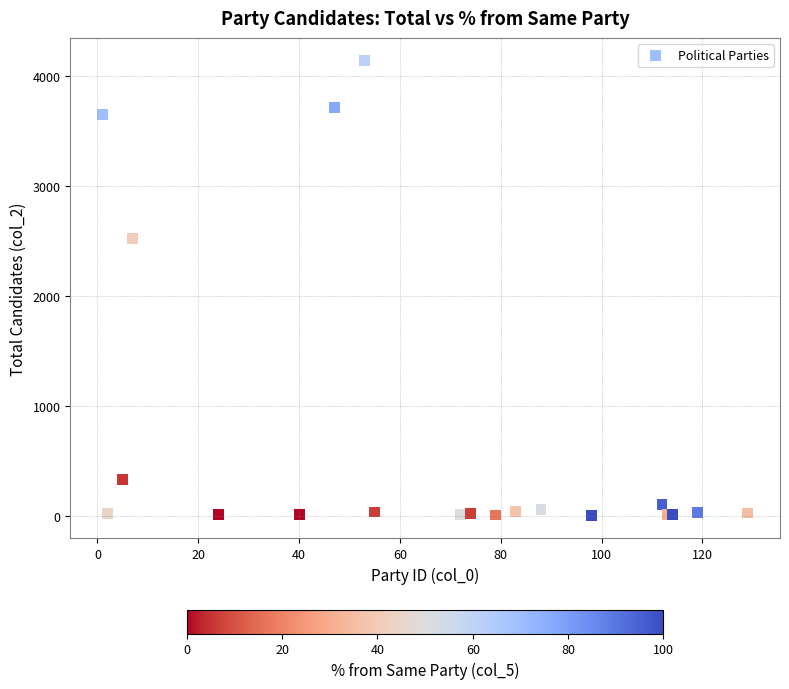

What Y value in the scatter plot is closest to 2072?

2527